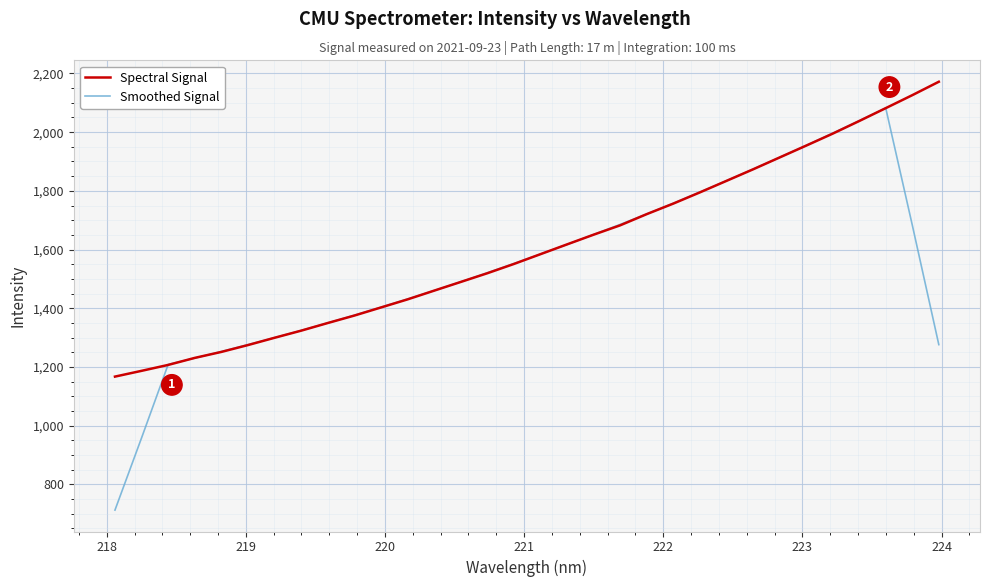

What is the minimum value shown in the chart?

712.1